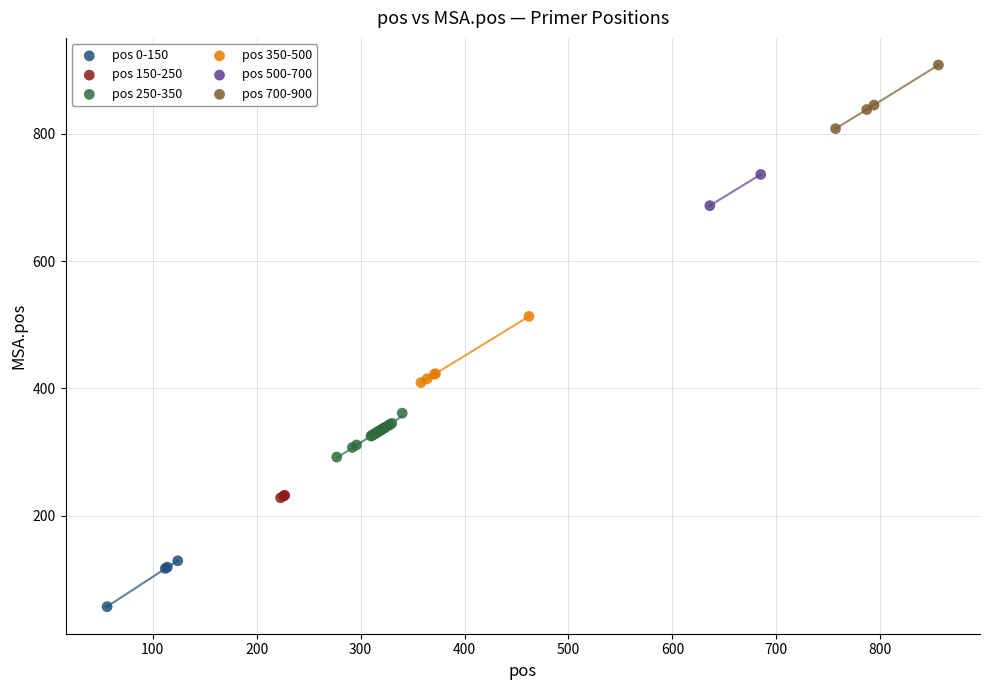

Which series reaches the maximum Y coordinate?

pos 700-900